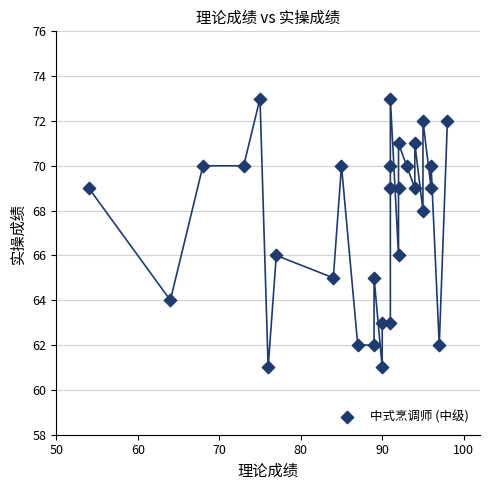

What is the range of X values (max minus min)?

44